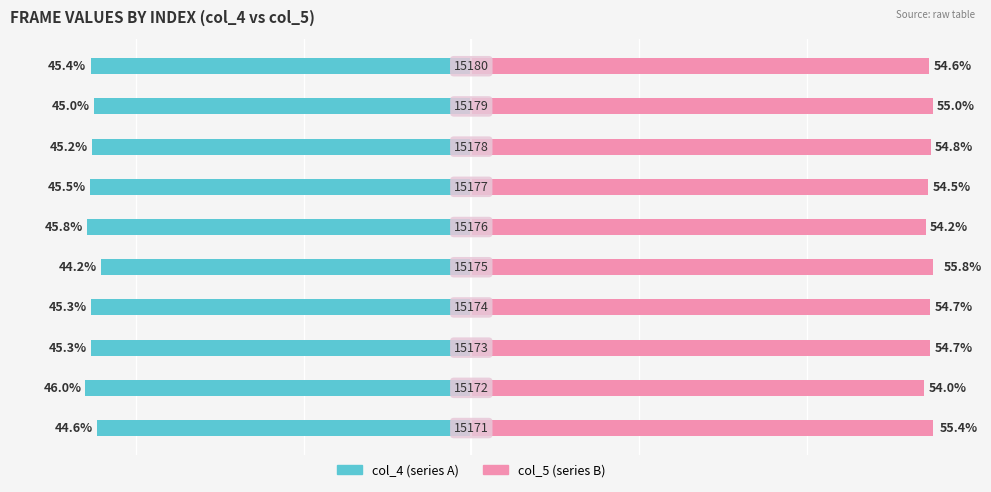

Rank the series at 6 from lowest to highest value.

col_4, col_5